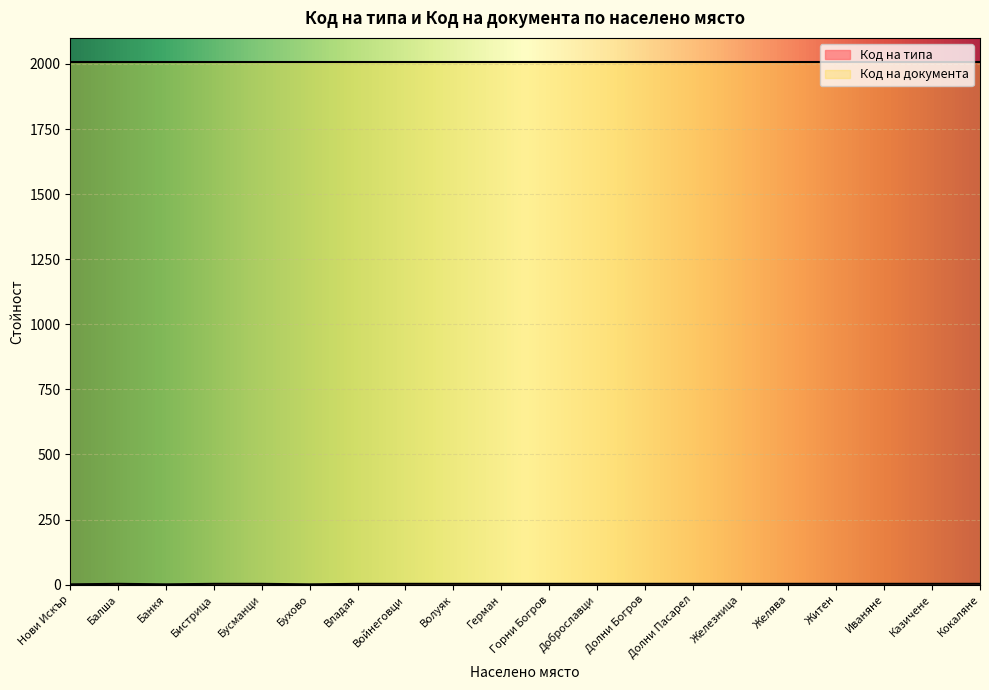

Is it true that Код на документа equals 1110 at Балша?

False